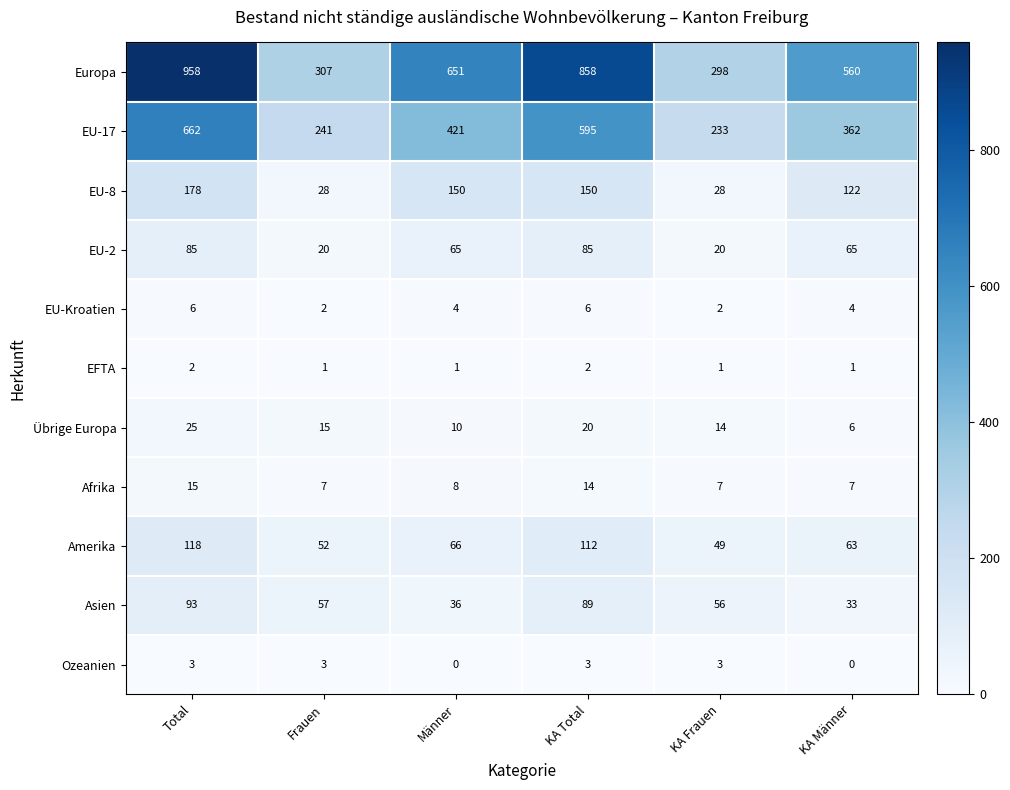

Where does the Asien series first go above 57?

Total